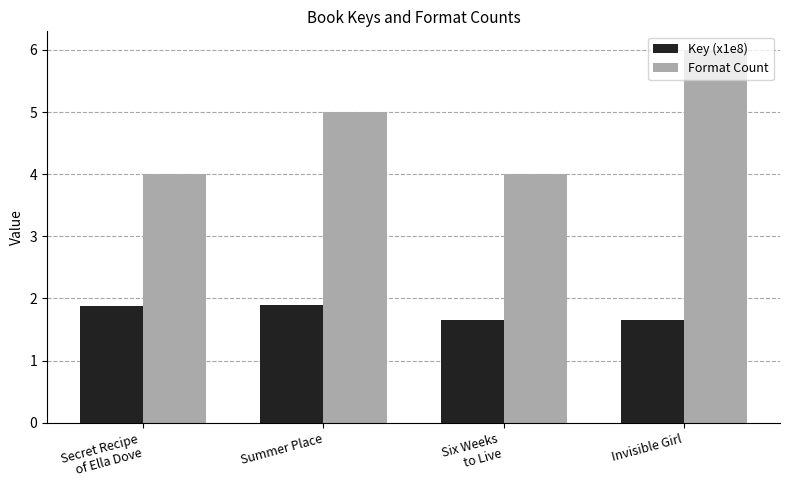

How many data points in Format Count are less than 5?

2